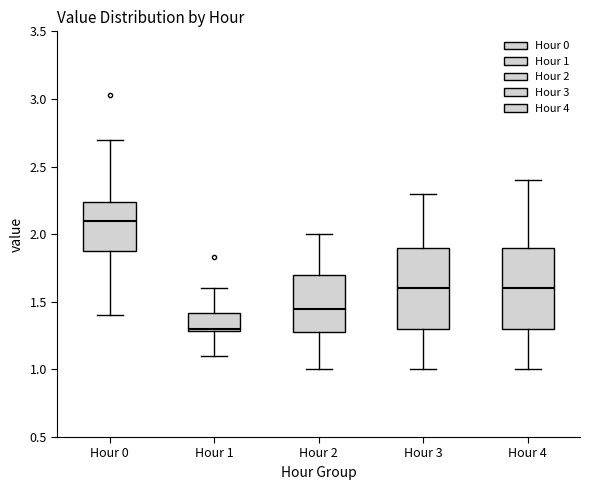

Where does the lower whisker of the box for Hour 2 end on the y-axis? The values are not printed on the chart, so give them approximately, as read against the axis.

1.00